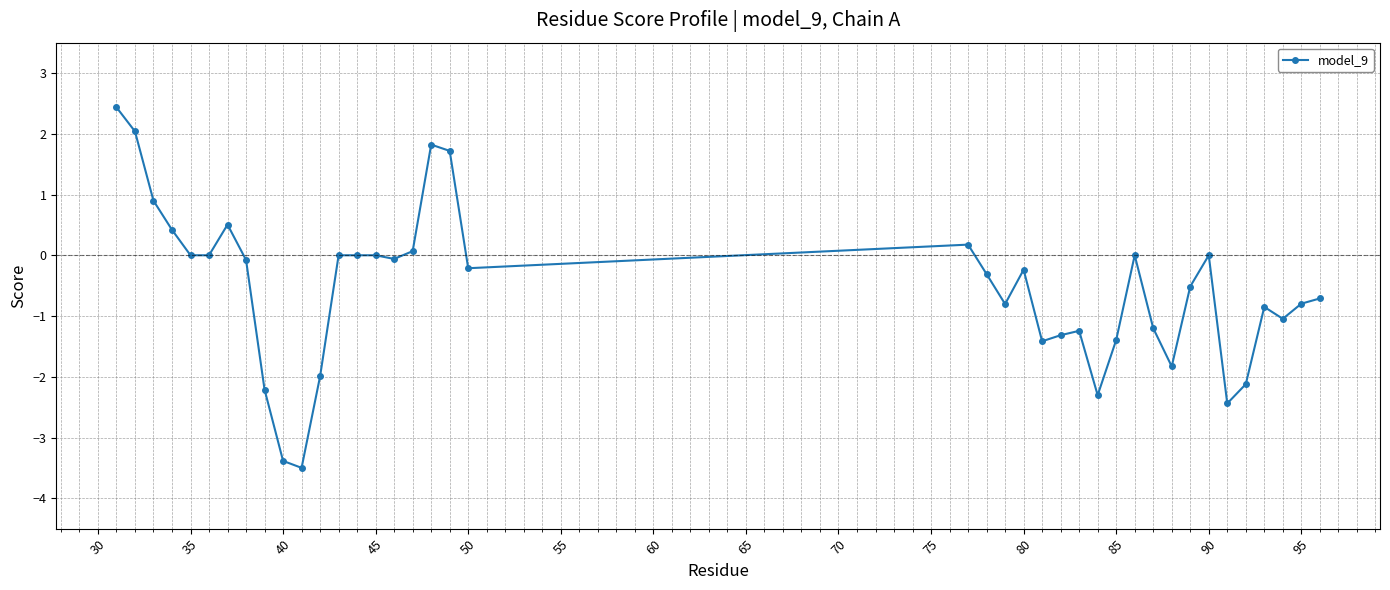

True or false: the data has more than 1 interior local peaks.

True